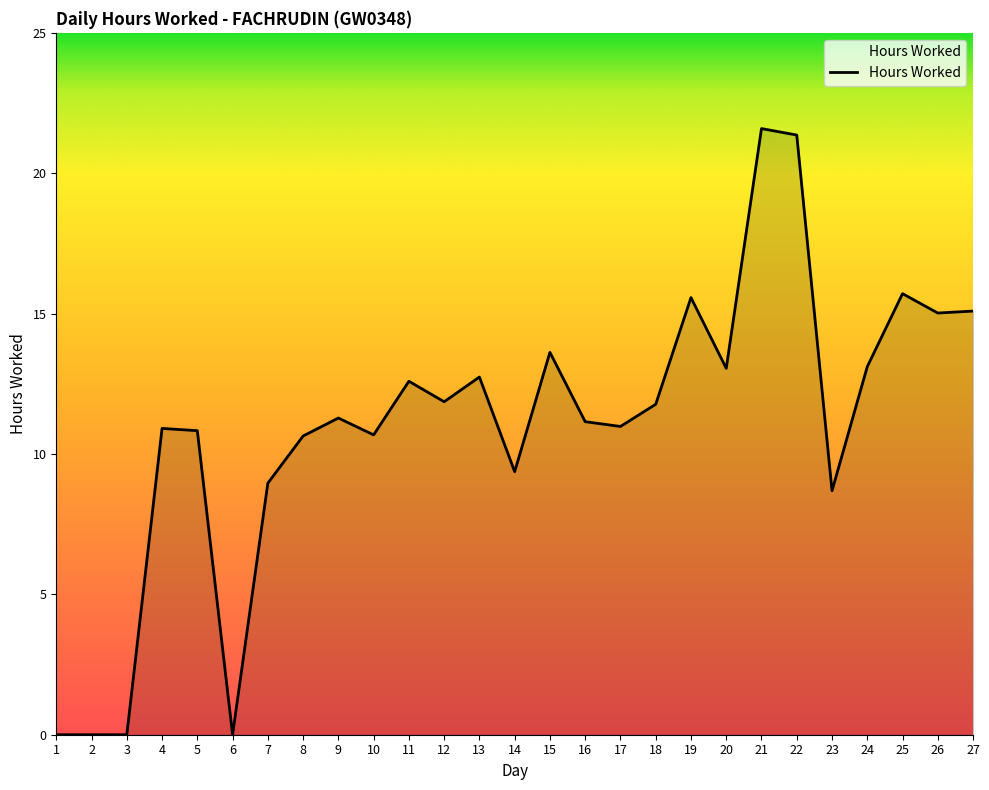

Which category has the highest value across all series?

21